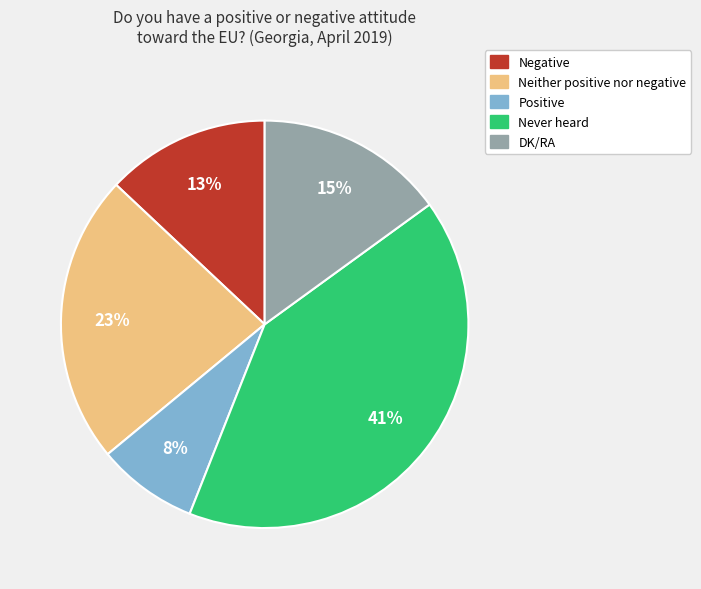

To the nearest percent, what is the combined percentage of Positive and Negative?

21%